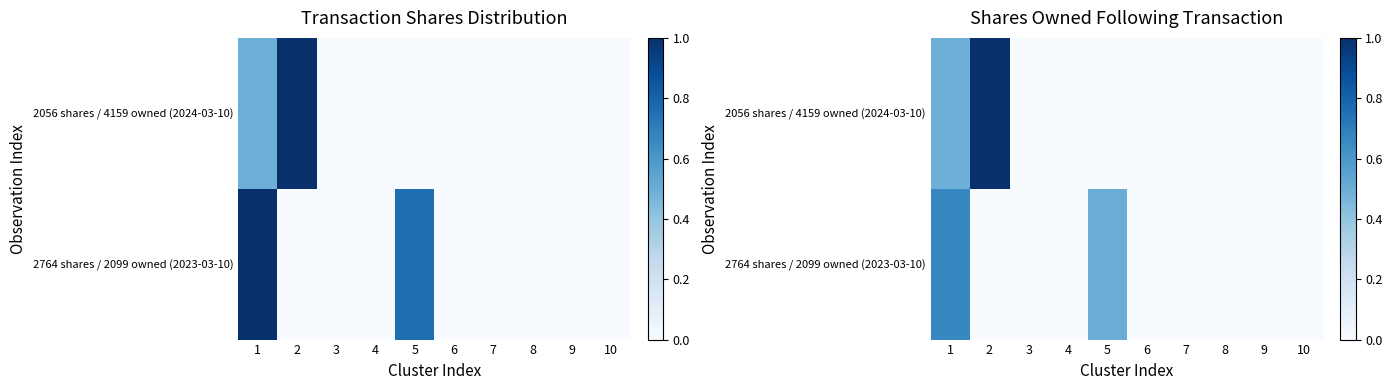

What is the difference between the highest and lowest values at 1?

0.2